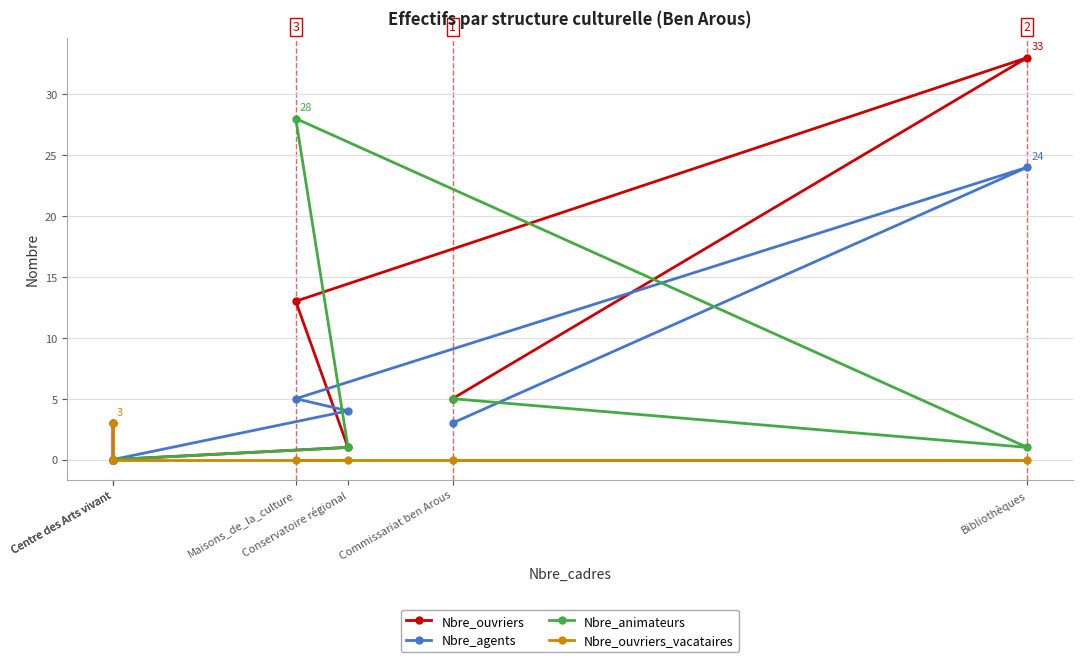

Is the value of Nbre_ouvriers_vacataires at Conservatoire régional greater than the value of Nbre_ouvriers at Commissariat ben Arous?

No